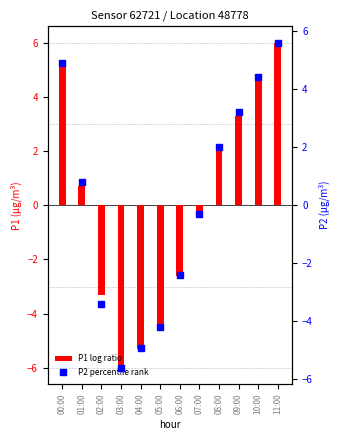

What are all the series names shown in the legend?

P1 log ratio, P2 percentile rank